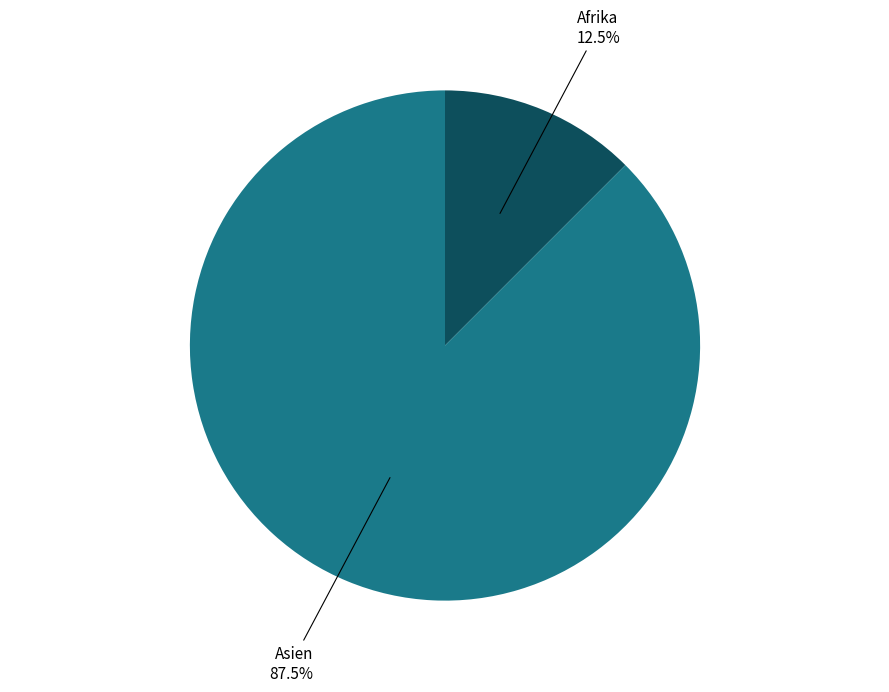

Is there a majority slice in this chart?

Yes